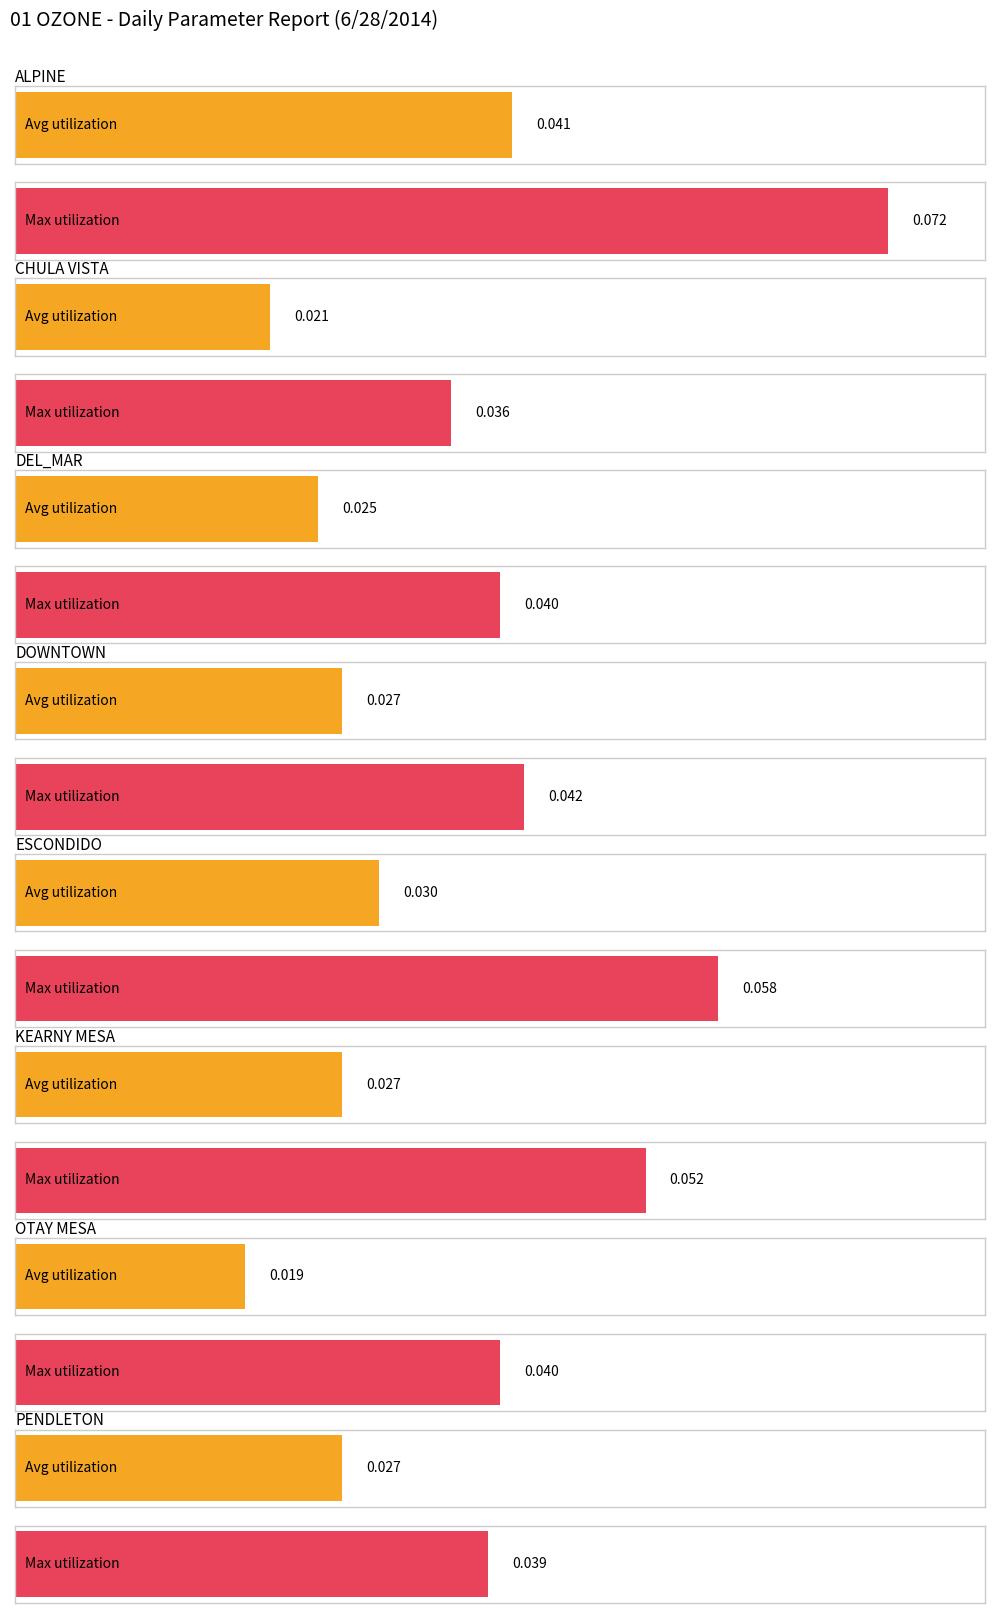

Between 2 and 5, which is larger?

5